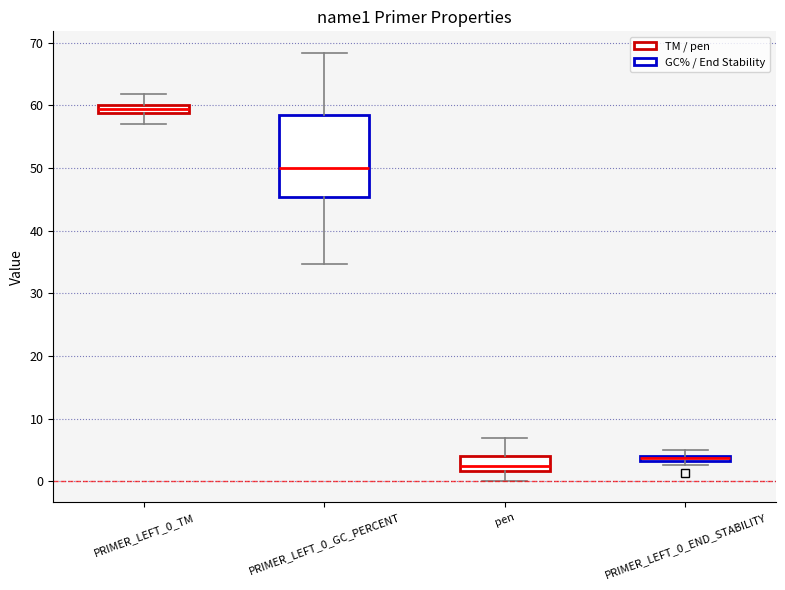

Which box's median line is the lowest?

pen